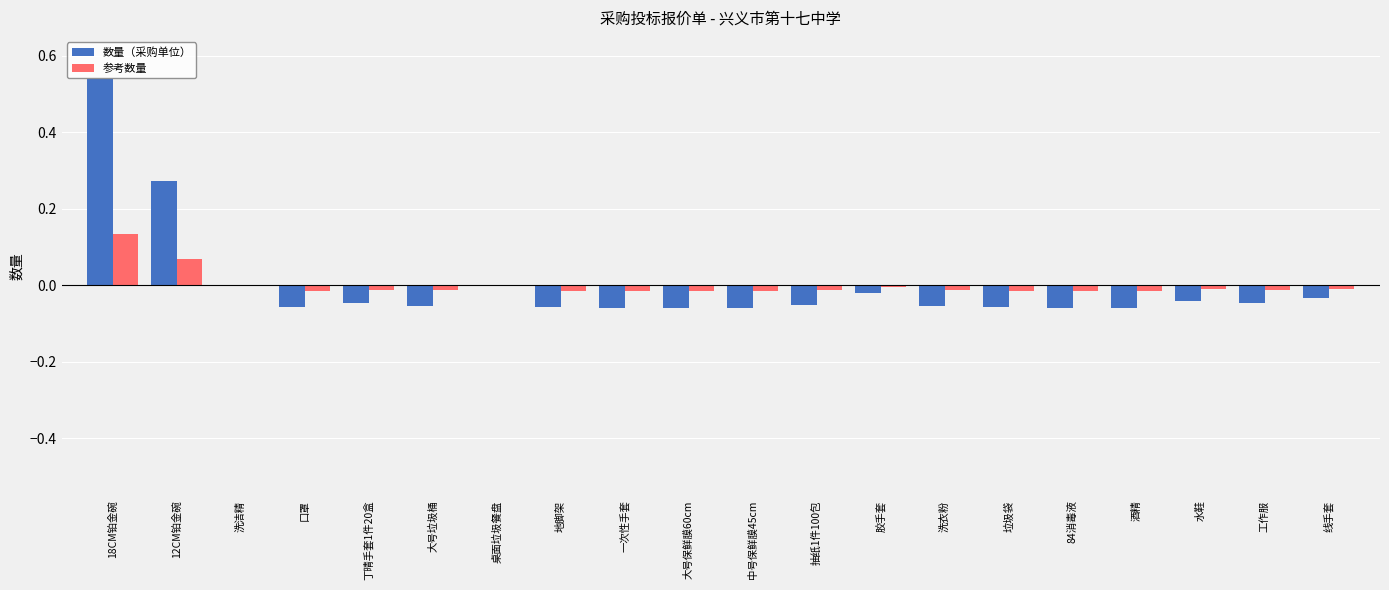

Is it true that 数量（采购单位） equals -0.0 at 洗衣粉?

False